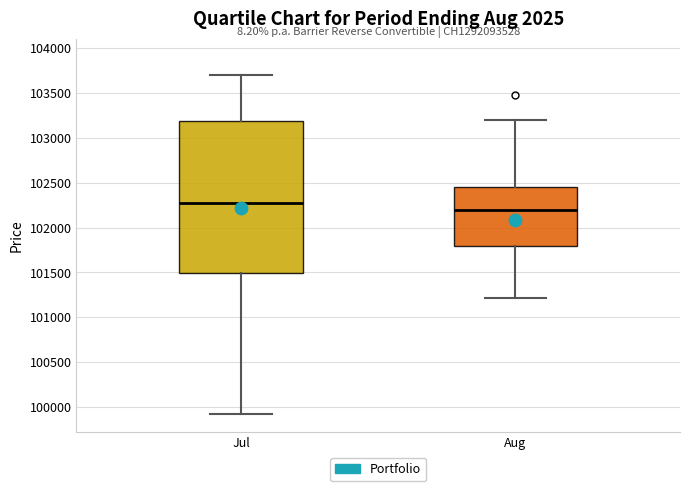

Reading left to right, read every box against the y-axis: the position of its median line, the range the box covers, and the ends of its whiskers. The values are not printed on the chart, so give them approximately, as read against the axis.

Jul: median 102300, box 101500 to 103200, whiskers 99900 to 103700
Aug: median 102200, box 101800 to 102450, whiskers 101200 to 103200